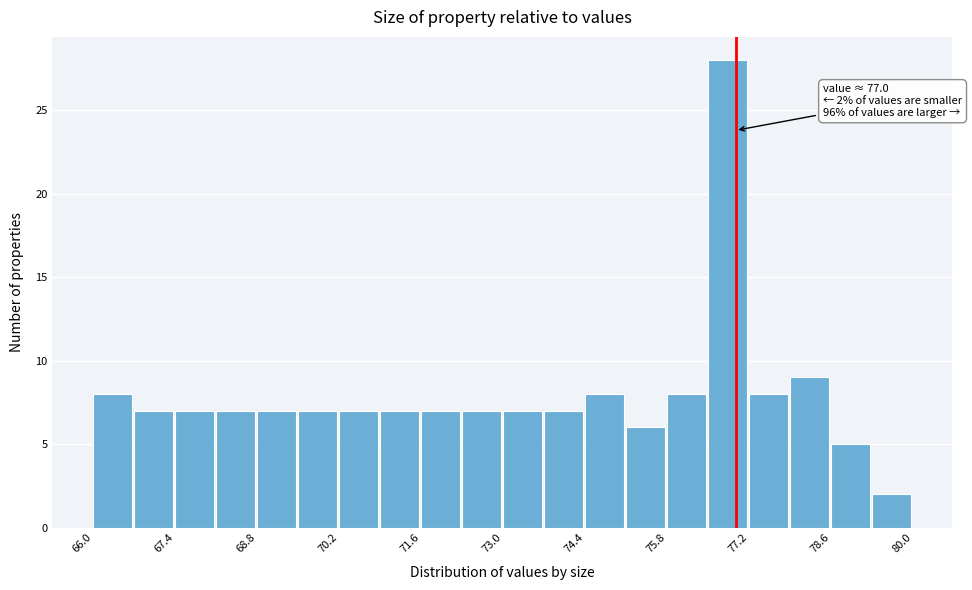

Read against the x-axis, roughly where is the centre of the tallest bar?

76.8